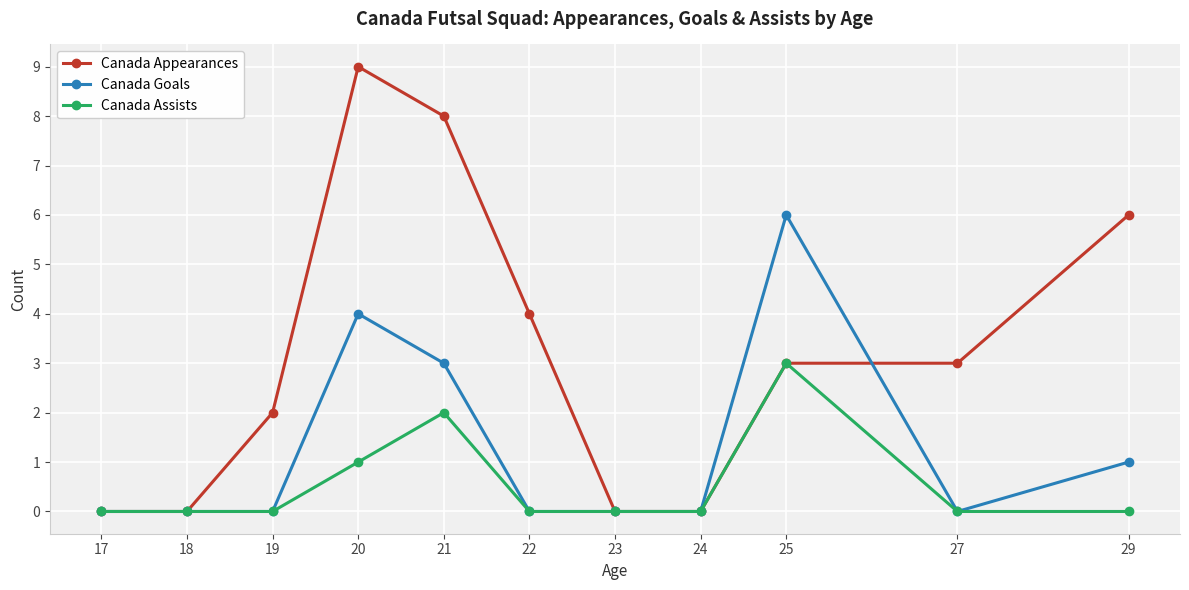

The Canada Goals series shows 2 at 20. True or false?

False